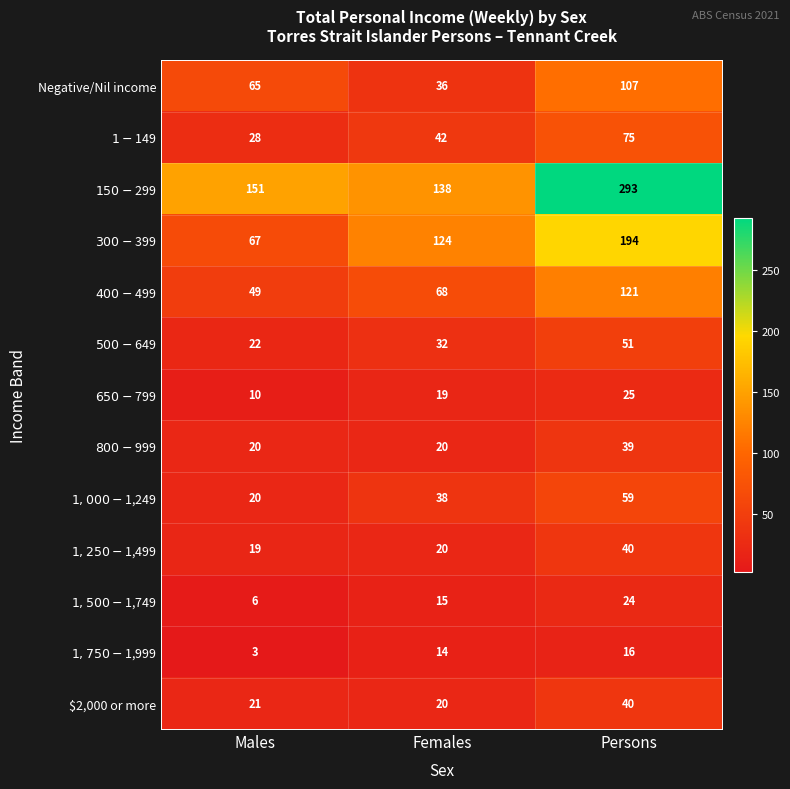

At which category is the sum across all series the highest?

Persons